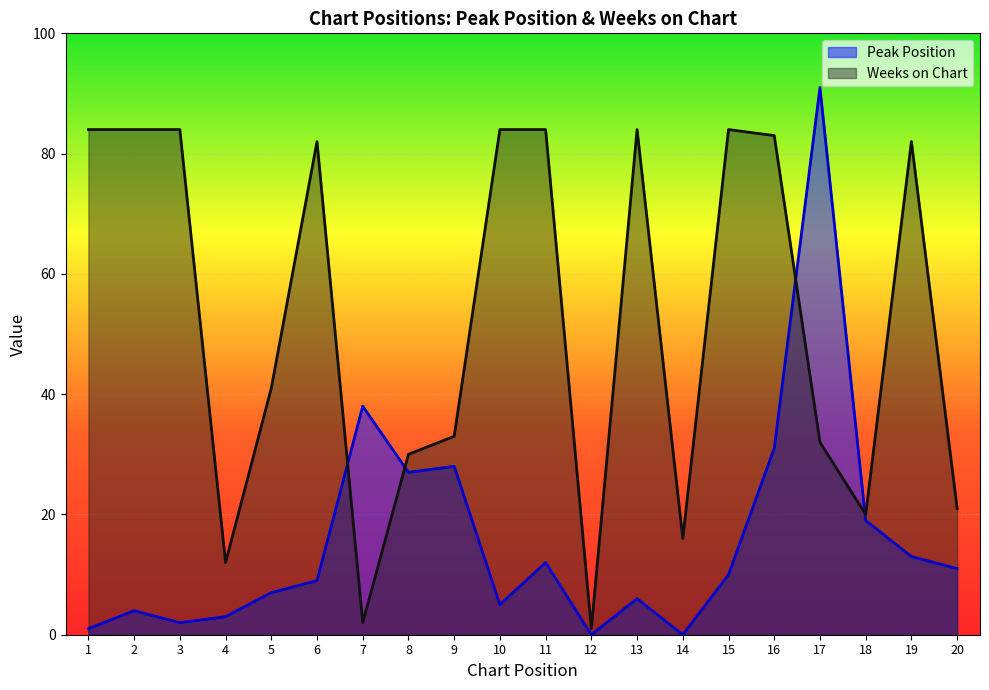

The Peak Position series shows 31 at 16. True or false?

True